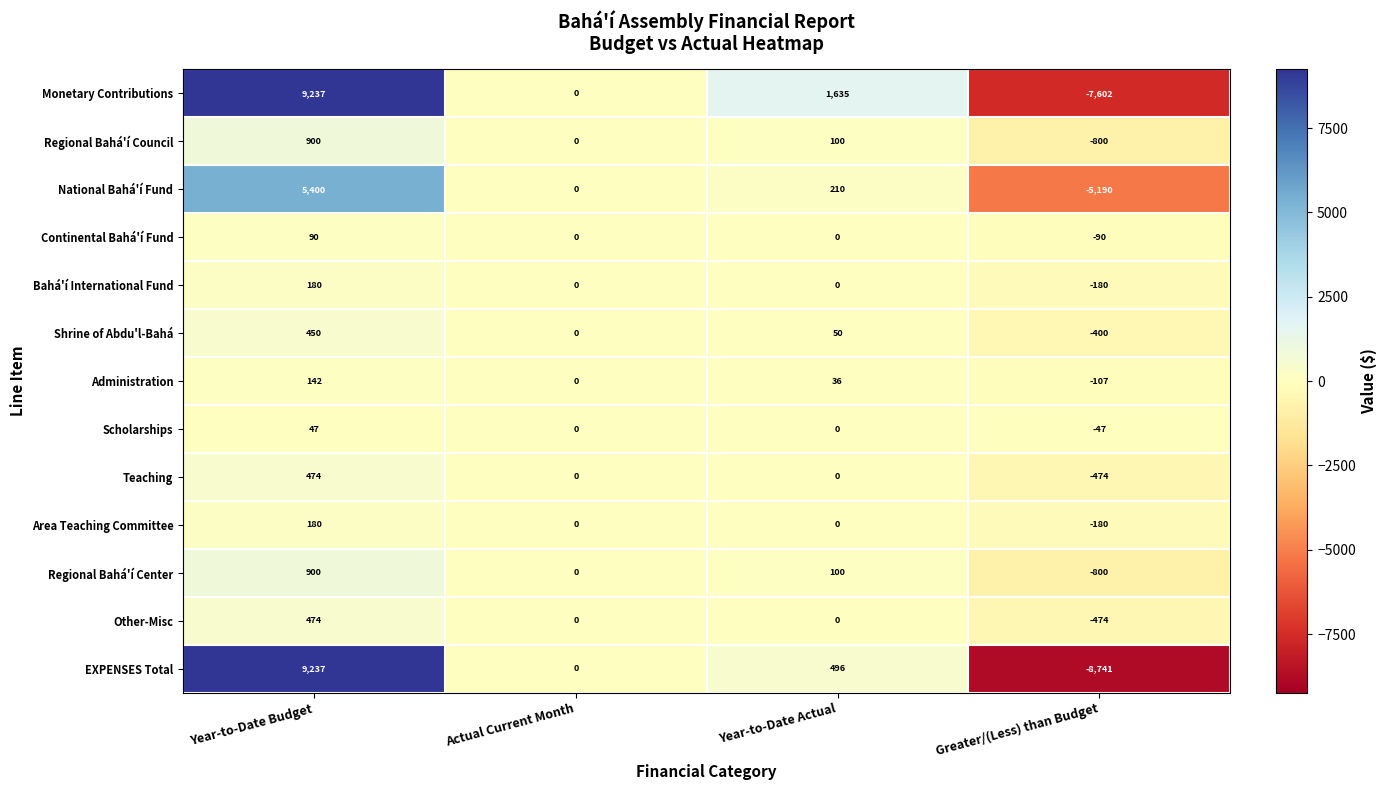

Which category has the lowest value across all series?

Greater/(Less) than Budget